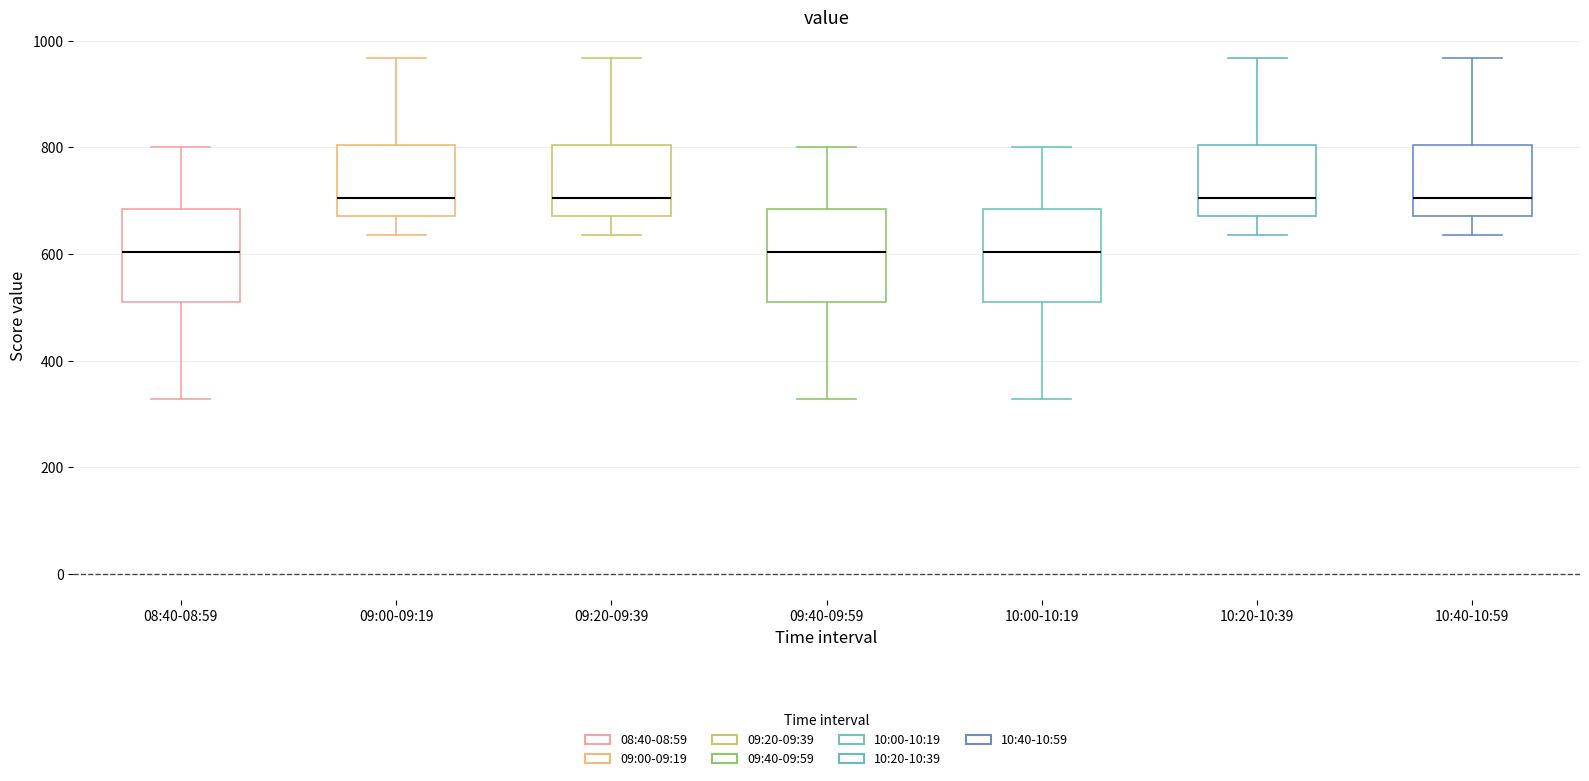

Reading left to right, read every box against the y-axis: the position of its median line, the range the box covers, and the ends of its whiskers. The values are not printed on the chart, so give them approximately, as read against the axis.

08:40-08:59: median 600, box 520 to 680, whiskers 320 to 800
09:00-09:19: median 700, box 680 to 800, whiskers 640 to 960
09:20-09:39: median 700, box 680 to 800, whiskers 640 to 960
09:40-09:59: median 600, box 520 to 680, whiskers 320 to 800
10:00-10:19: median 600, box 520 to 680, whiskers 320 to 800
10:20-10:39: median 700, box 680 to 800, whiskers 640 to 960
10:40-10:59: median 700, box 680 to 800, whiskers 640 to 960